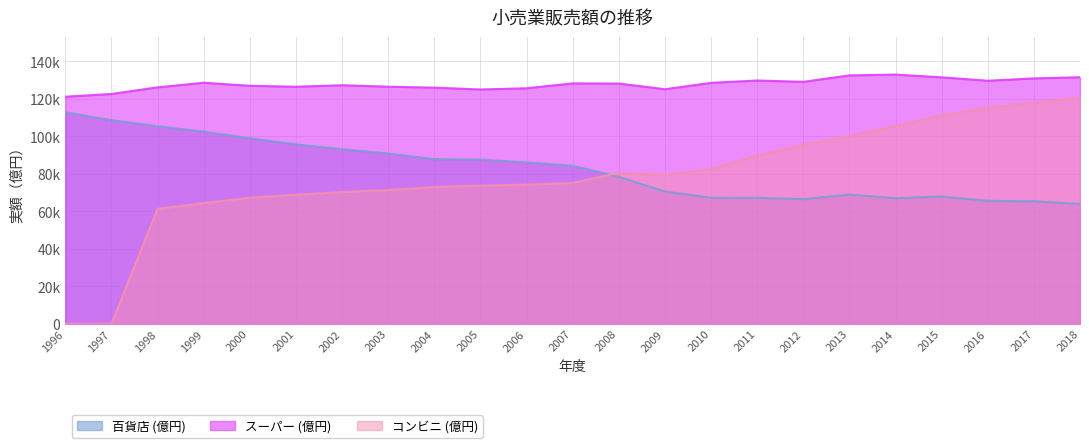

What are all the series names shown in the legend?

百貨店 (億円), スーパー (億円), コンビニ (億円)